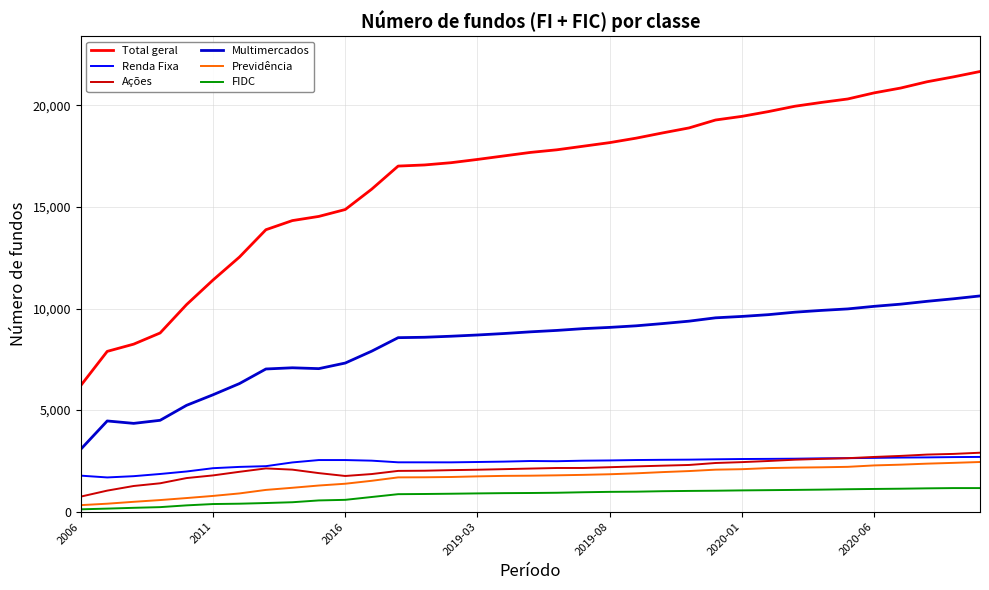

Which series has the largest total across all categories?

Total geral